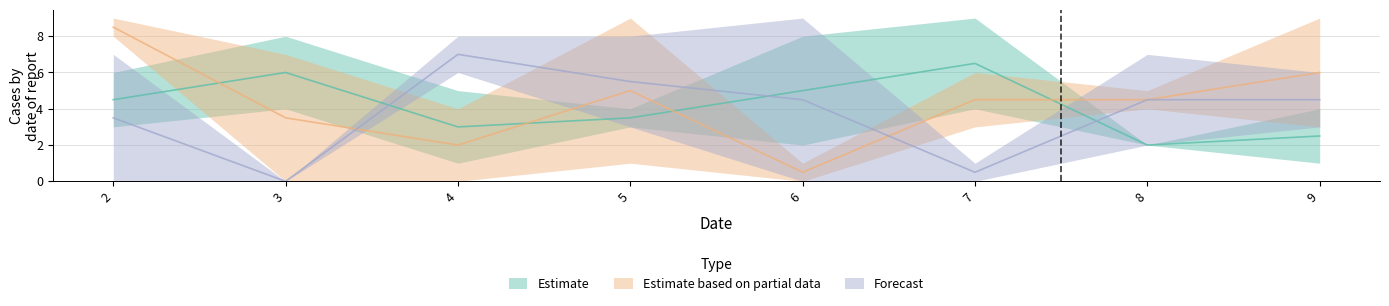

Count the number of categories in the chart.

8